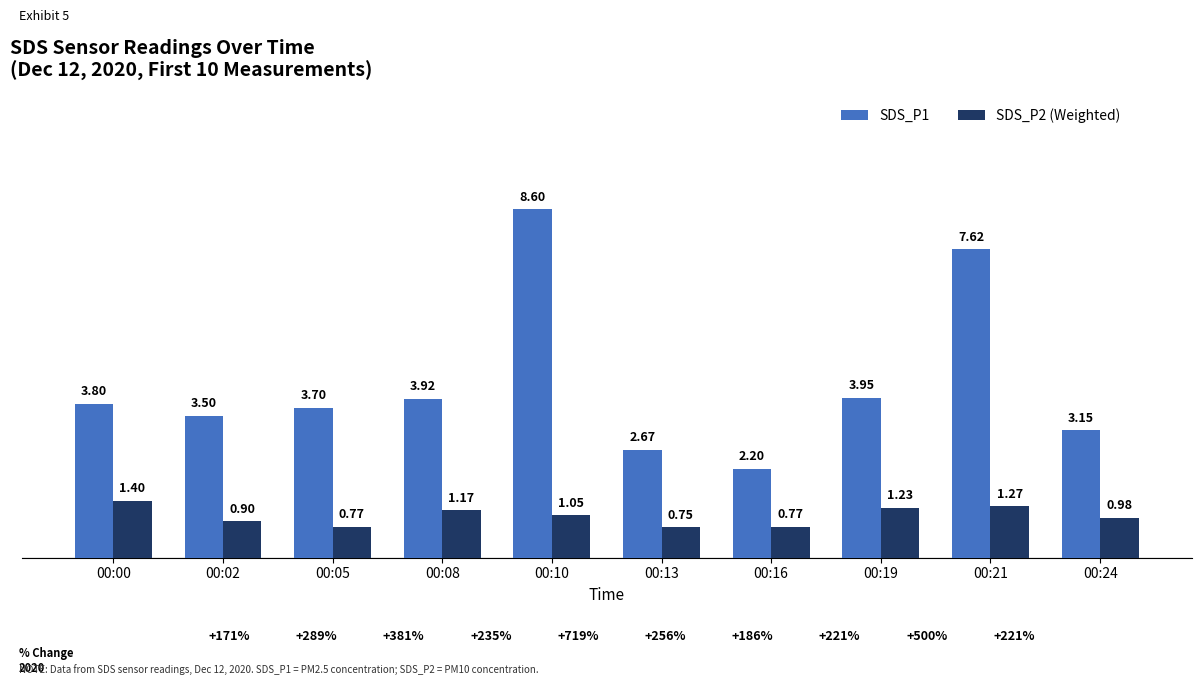

What is the value of the SDS_P1 bar at the 7th from the left?

2.2